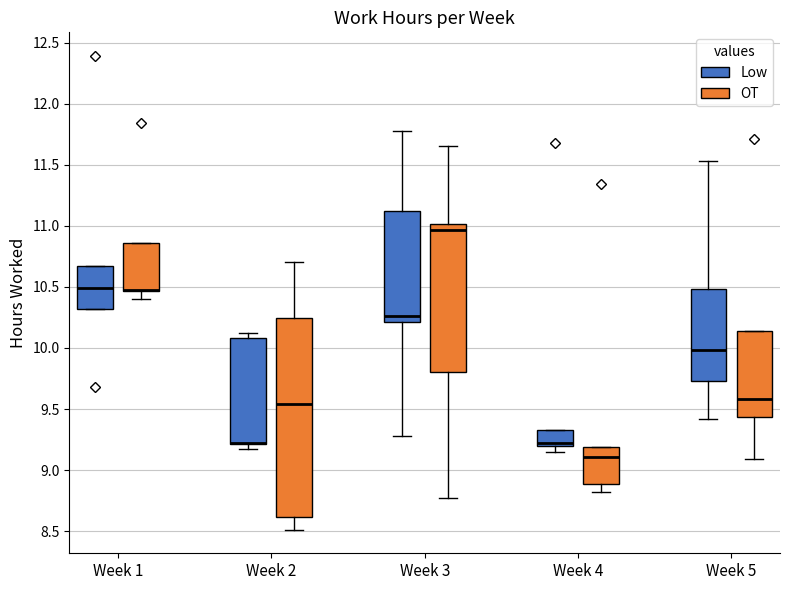

Comparing the boxes themselves (not the whiskers), which one is the tallest?

Week 2 (OT)